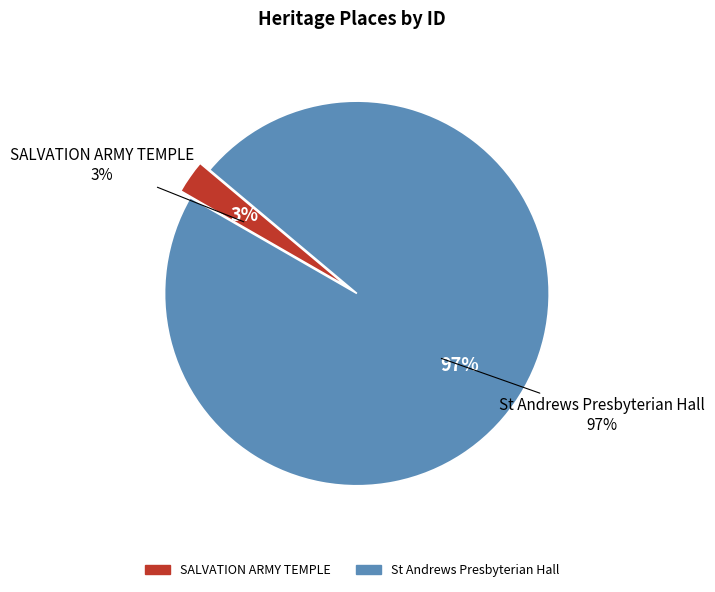

To the nearest percent, what is the difference between the largest and smallest slice percentages?

94%